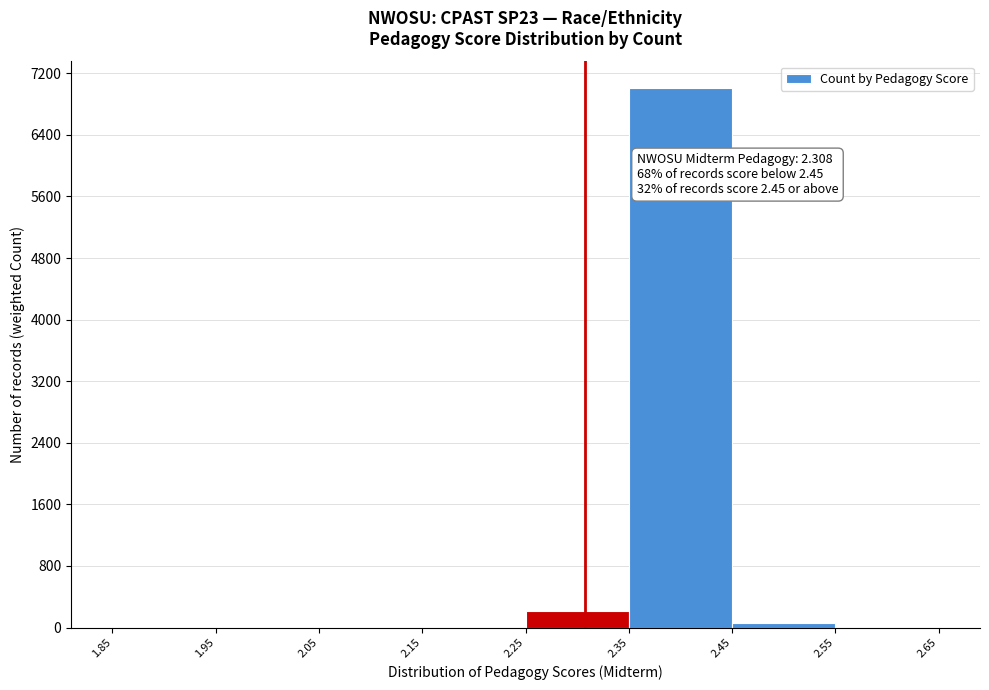

Which range on the x-axis has the tallest bar?

2.35 to 2.45